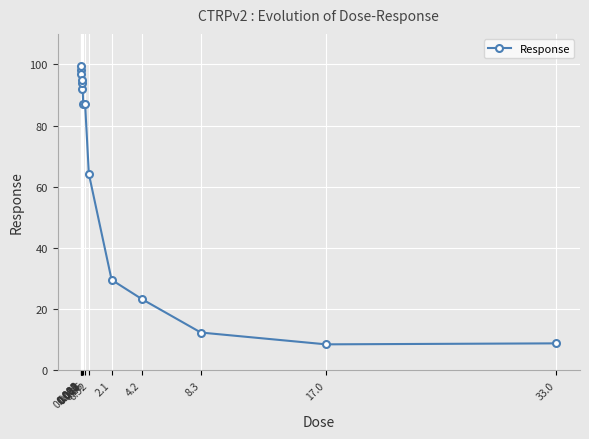

Read the value at 0.0081.

99.4